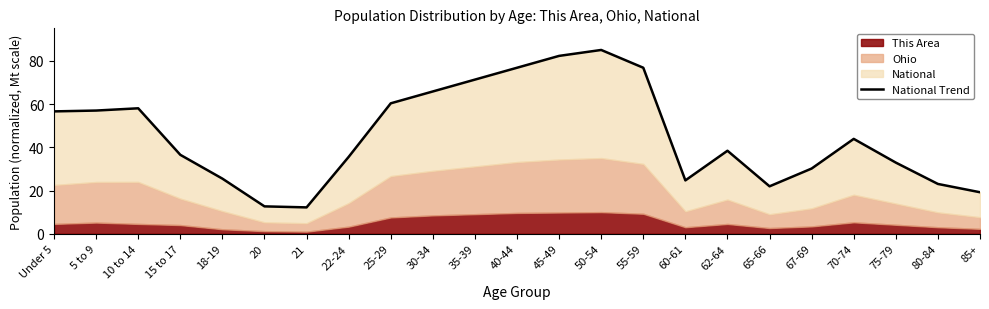

What is the minimum value shown in the chart?

12.2